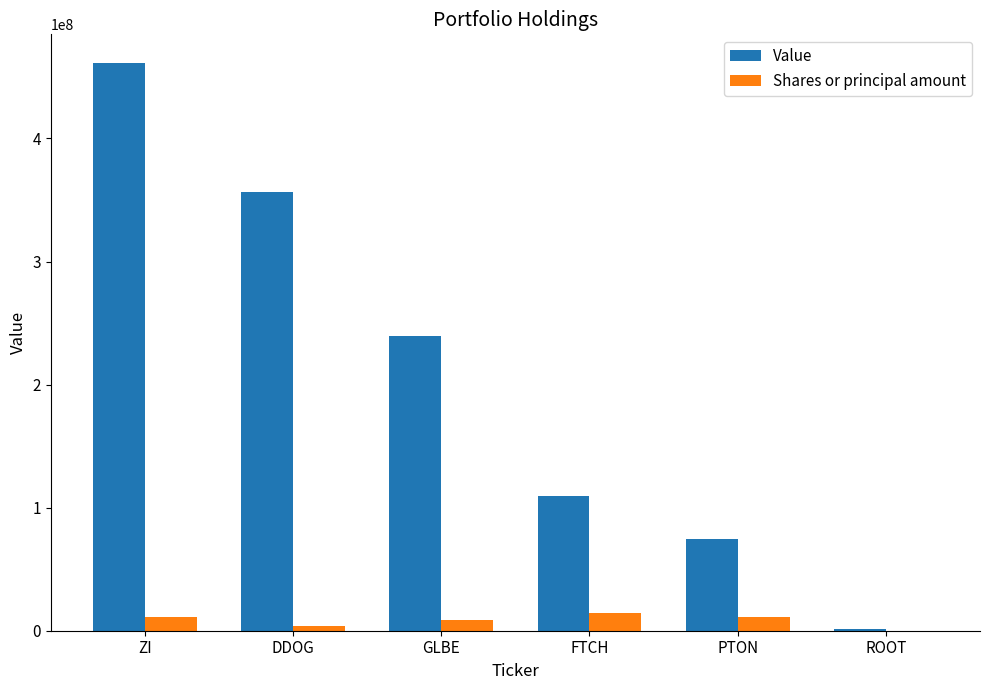

What is the difference between the Shares or principal amount values at GLBE and PTON?

1783406